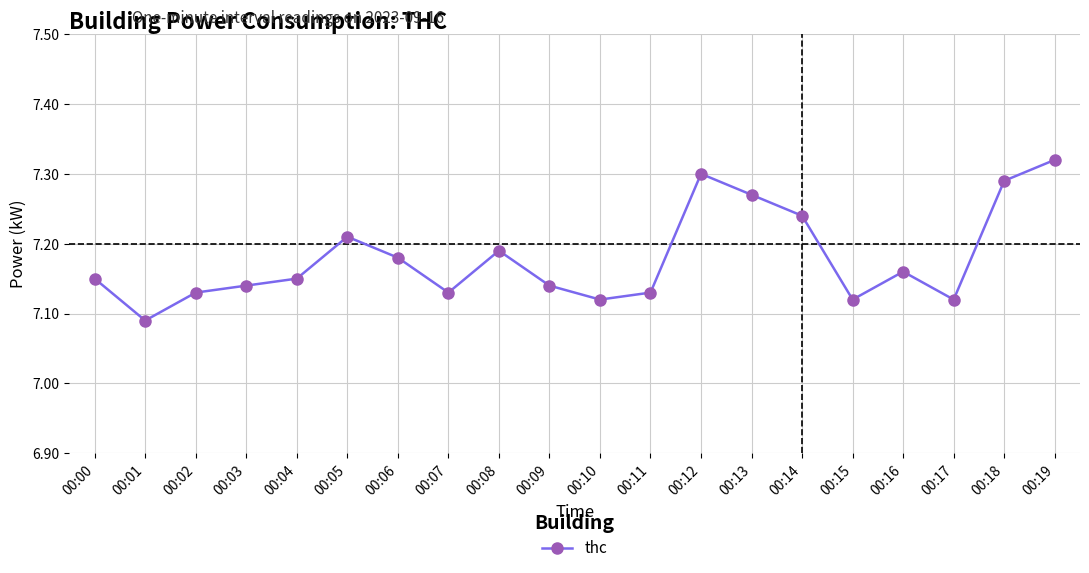

How many distinct data groups are displayed?

1